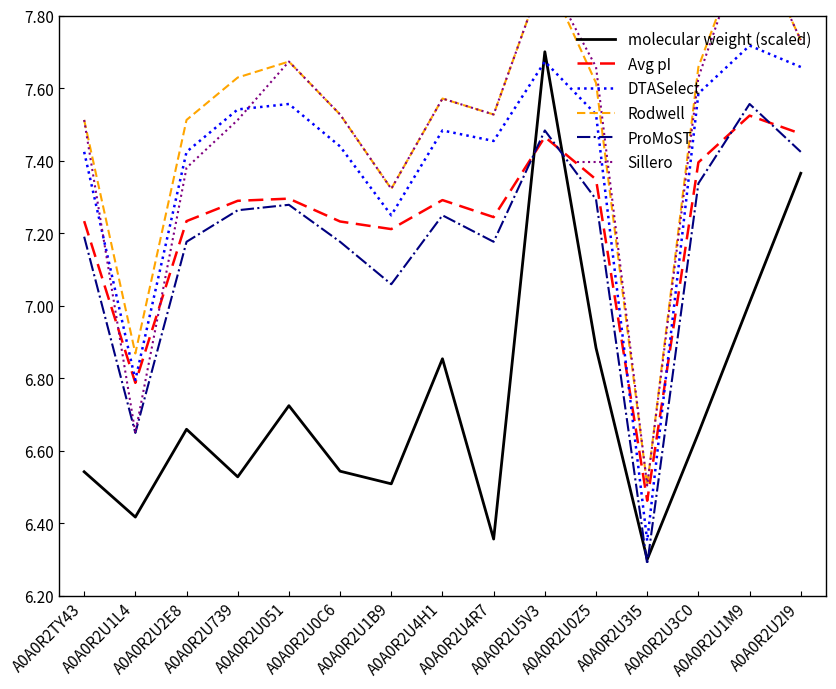

Reading left to right, extract all data points from this chart.

molecular weight (scaled): 6.5	6.4	6.7	6.5	6.7	6.5	6.5	6.9	6.4	7.7	6.9	6.3	6.6	7.0	7.4
Avg pI: 7.2	6.8	7.2	7.3	7.3	7.2	7.2	7.3	7.2	7.5	7.3	6.5	7.4	7.5	7.5
DTASelect: 7.4	6.8	7.4	7.5	7.6	7.4	7.2	7.5	7.5	7.7	7.5	6.4	7.6	7.7	7.7
Rodwell: 7.5	6.9	7.5	7.6	7.7	7.5	7.3	7.6	7.5	7.9	7.6	6.5	7.7	8.0	7.7
ProMoST: 7.2	6.6	7.2	7.3	7.3	7.2	7.1	7.2	7.2	7.5	7.3	6.3	7.3	7.6	7.4
Sillero: 7.5	6.6	7.4	7.5	7.7	7.5	7.3	7.6	7.5	7.9	7.7	6.5	7.6	8.0	7.7